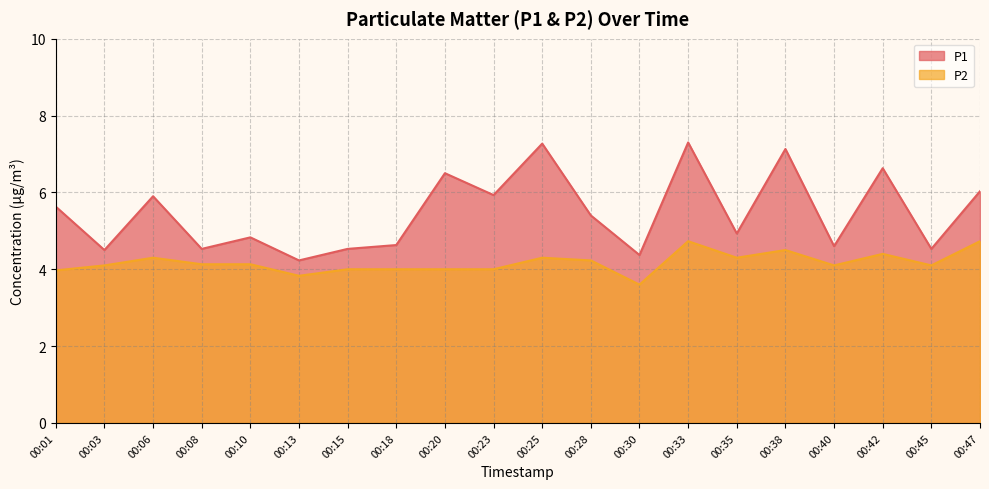

How many series are shown in this chart?

2